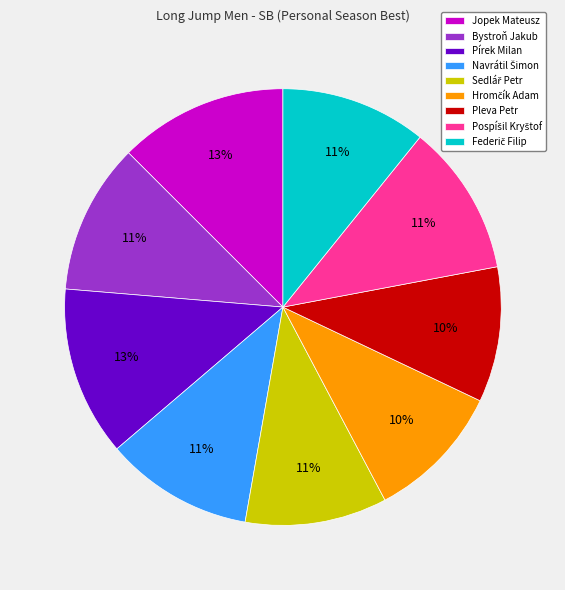

Do Jopek Mateusz and Pleva Petr together represent more than half of the pie?

No